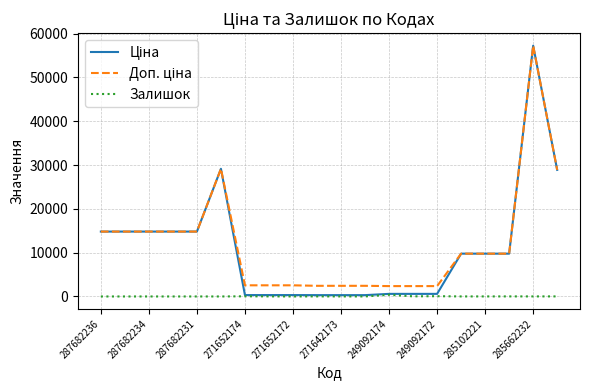

What is the minimum value for Доп. ціна?

2366.5